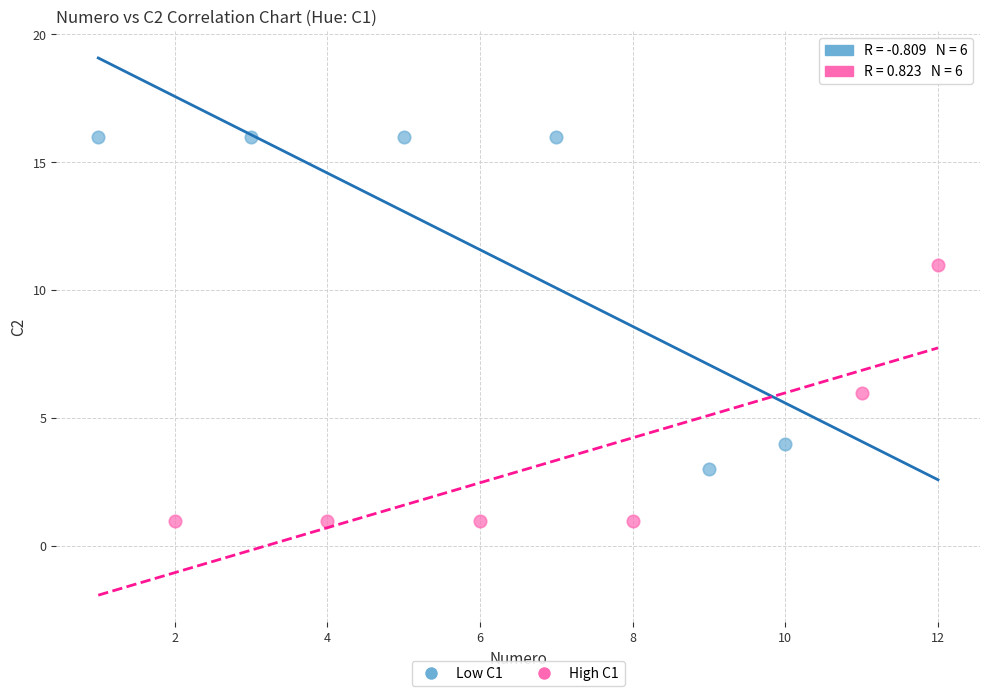

Which series reaches the minimum Y coordinate?

High C1